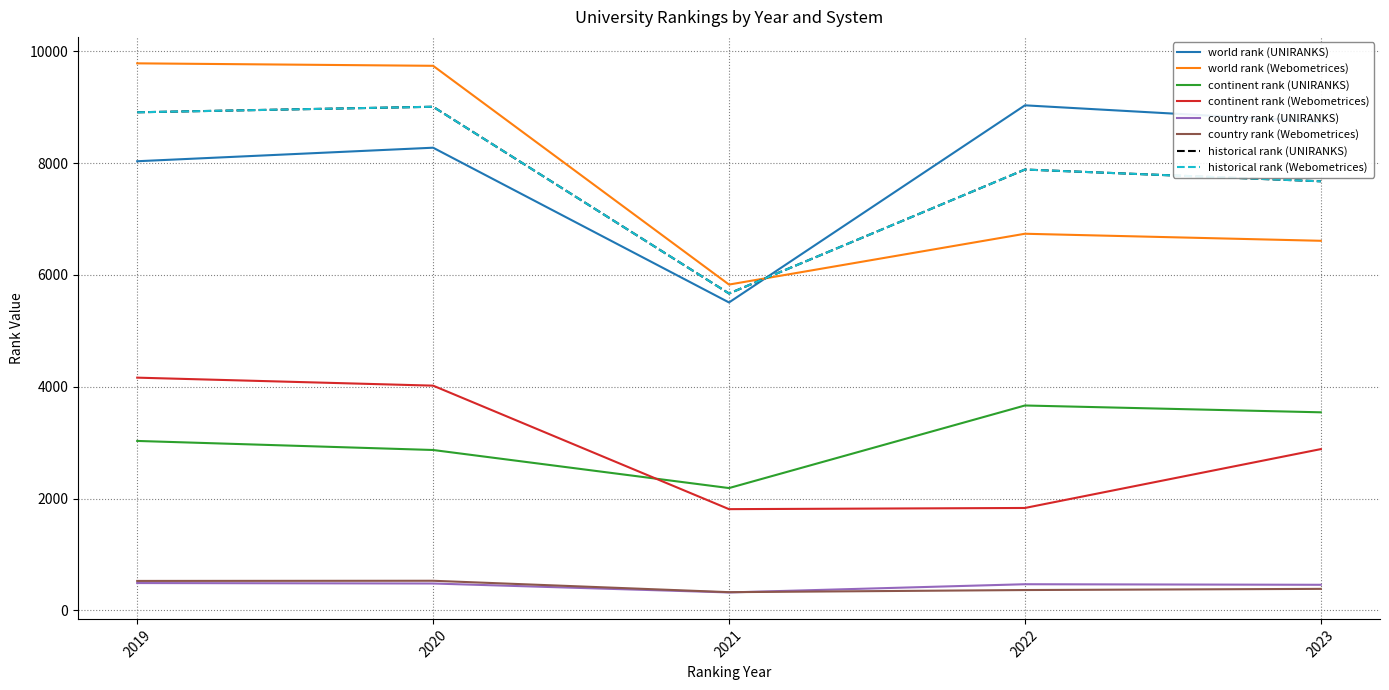

Is this an area chart (filled region under the line)?

No